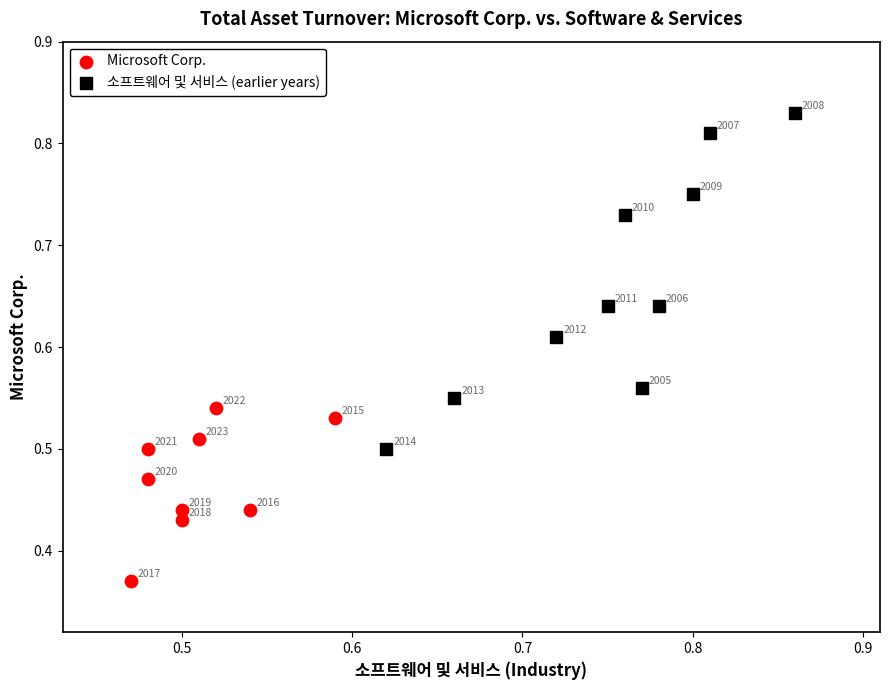

Which series has the largest Y range (max minus min)?

소프트웨어 및 서비스 (earlier years)